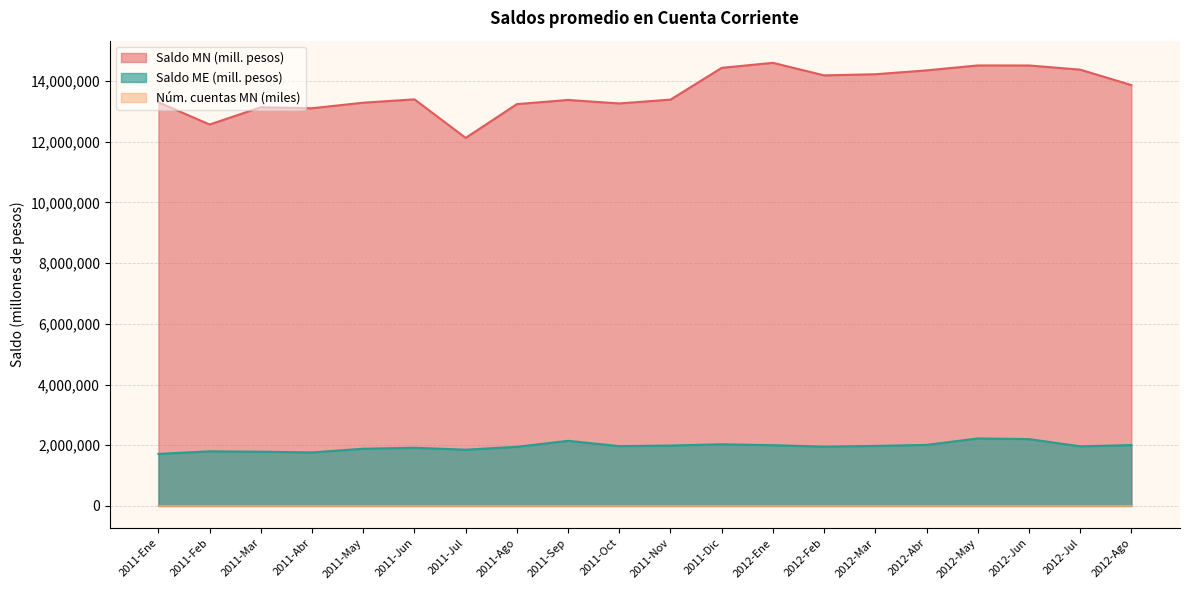

At which category does Saldo MN reach its first local valley?

2011-Feb